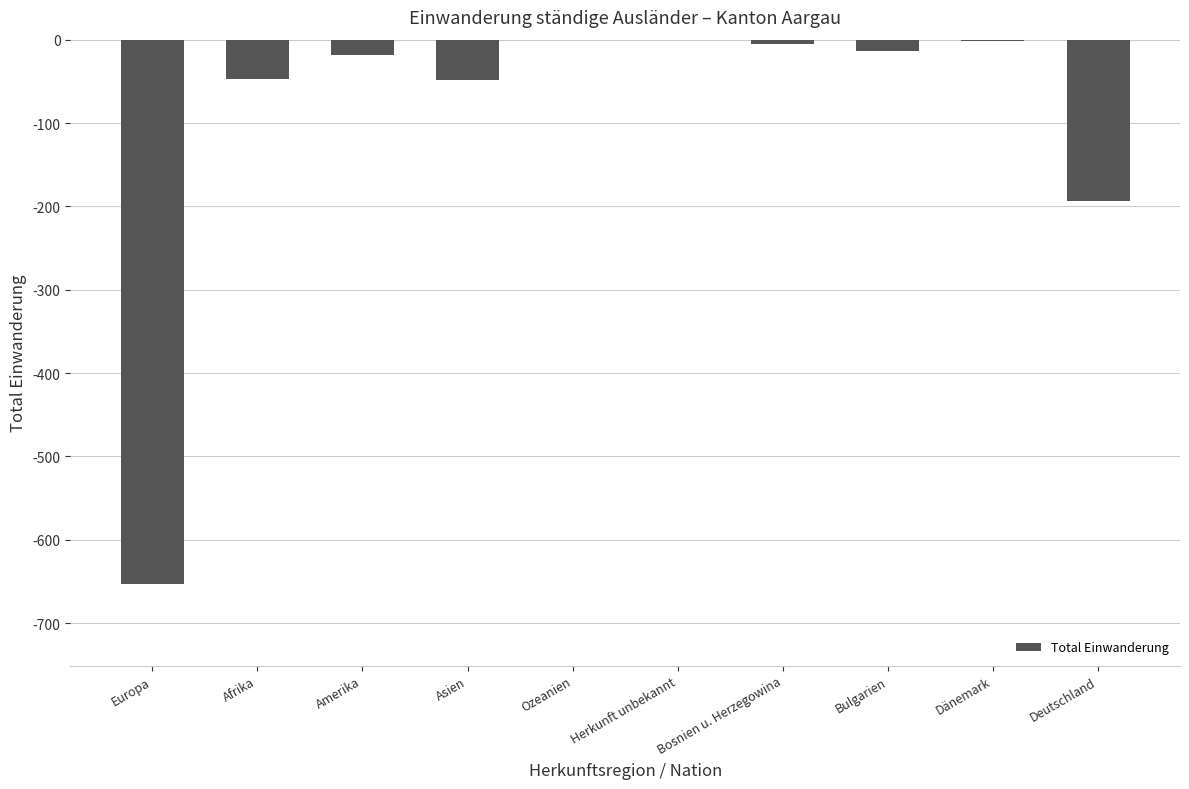

What is the change in value from Amerika to Bulgarien?

+5